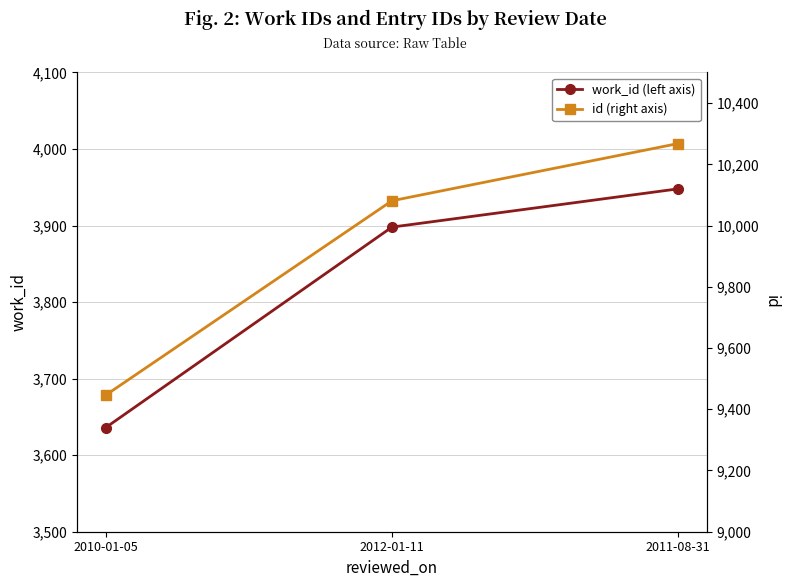

At which category is the sum across all series the highest?

2011-08-31